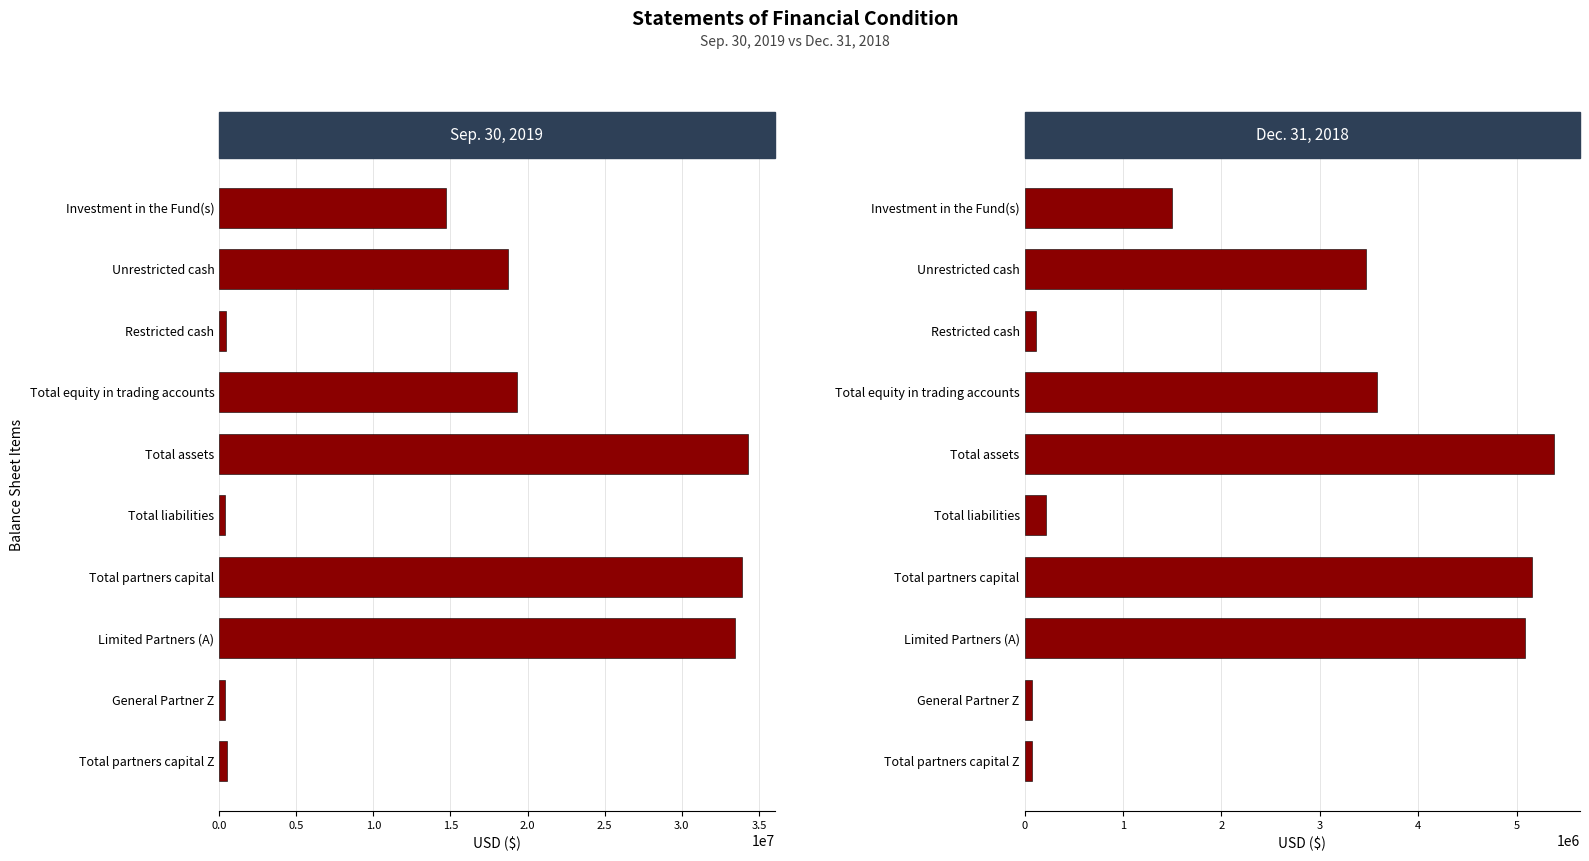

Which has a higher value, Limited Partners (A) or Restricted cash?

Limited Partners (A)